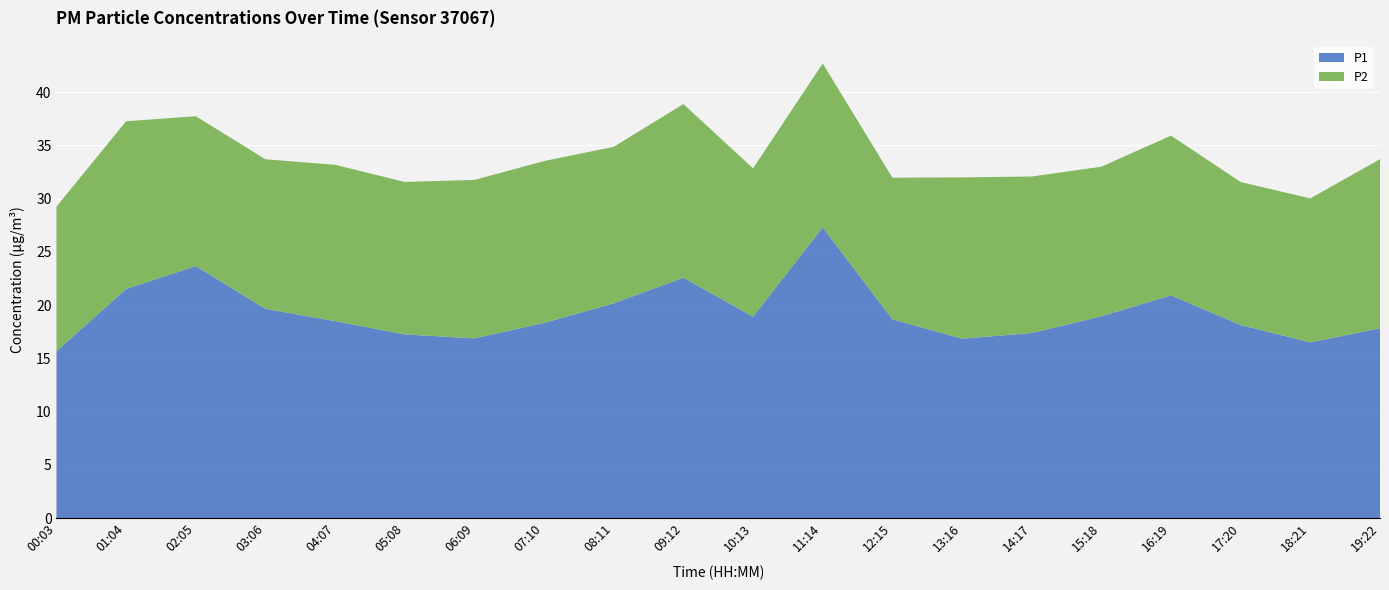

Reading left to right, what are all the values shown in this chart?

P1: 15.7	21.5	23.7	19.6	18.5	17.2	16.9	18.3	20.2	22.6	18.9	27.3	18.7	16.9	17.4	18.9	20.9	18.1	16.5	17.8
P2: 13.6	15.8	14.1	14.1	14.7	14.3	14.9	15.2	14.7	16.3	13.9	15.4	13.3	15.2	14.7	14.1	15.0	13.4	13.5	15.9